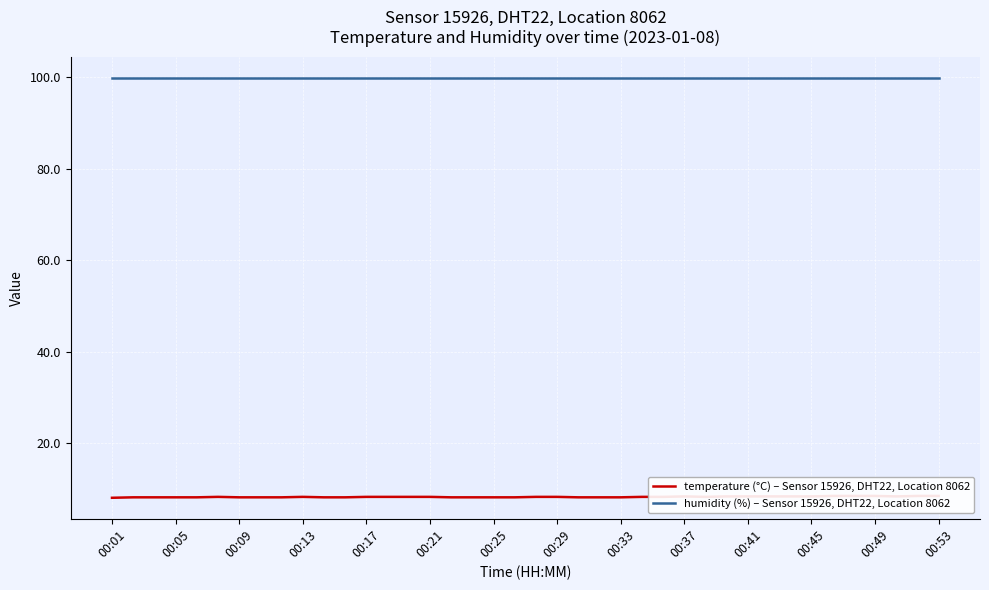

At 00:01, list the series in order from smallest to largest.

temperature (°C) – Sensor 15926, DHT22, Location 8062, humidity (%) – Sensor 15926, DHT22, Location 8062